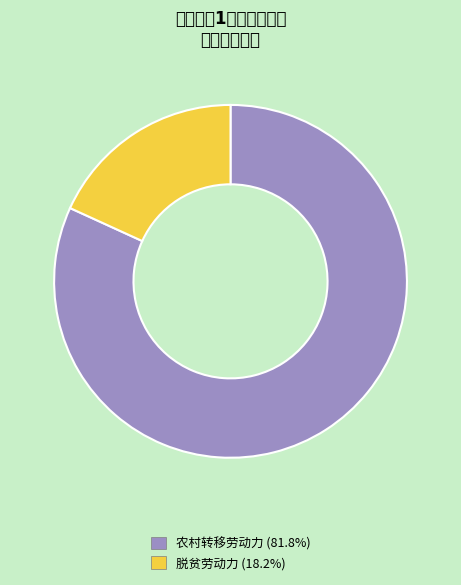

Count the number of slices in the pie.

2